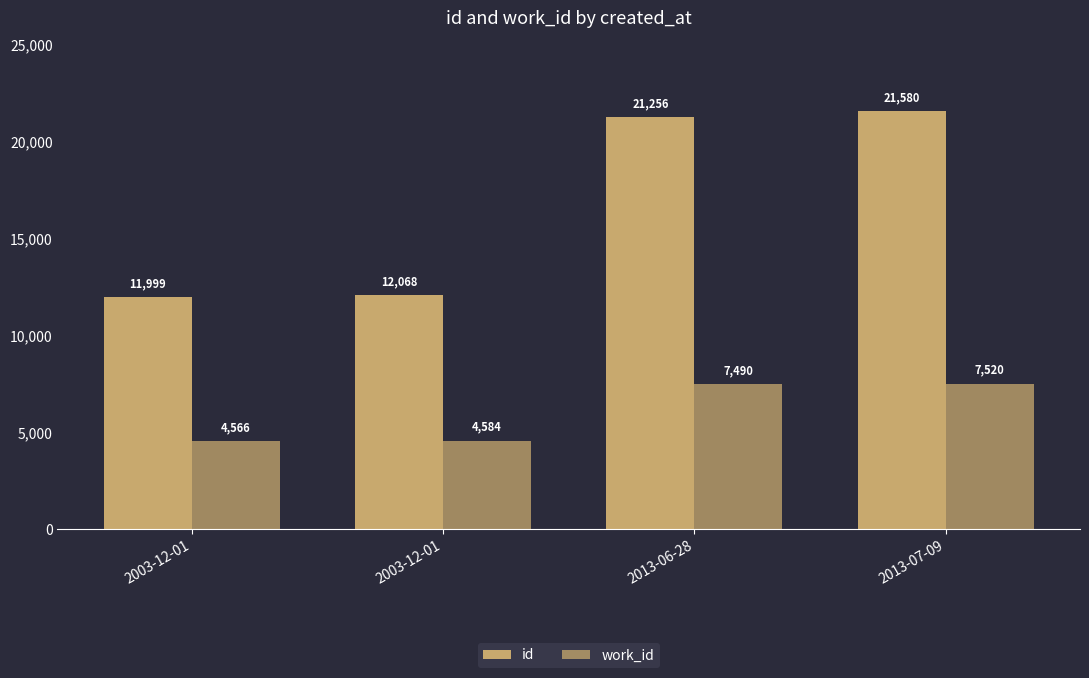

What is the difference between the maximum and minimum values in the work_id series?

2954